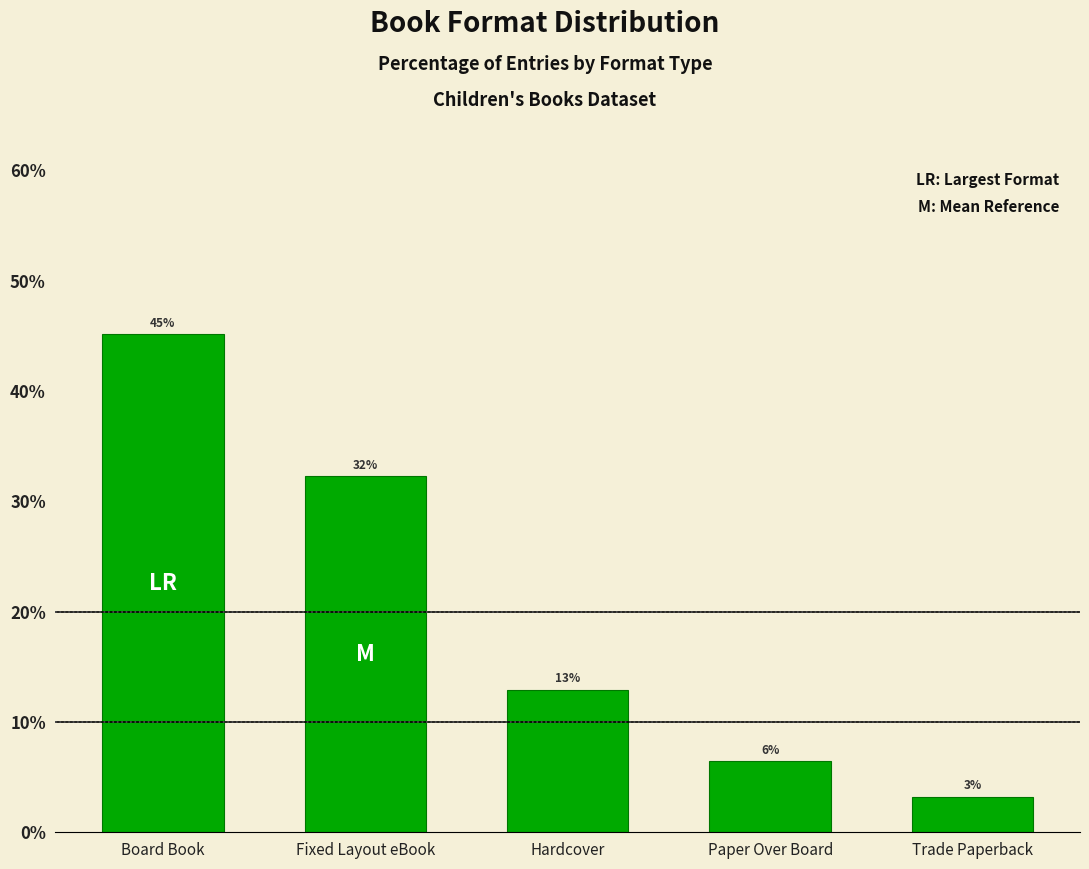

What is the difference between the maximum and second lowest values?

38.7